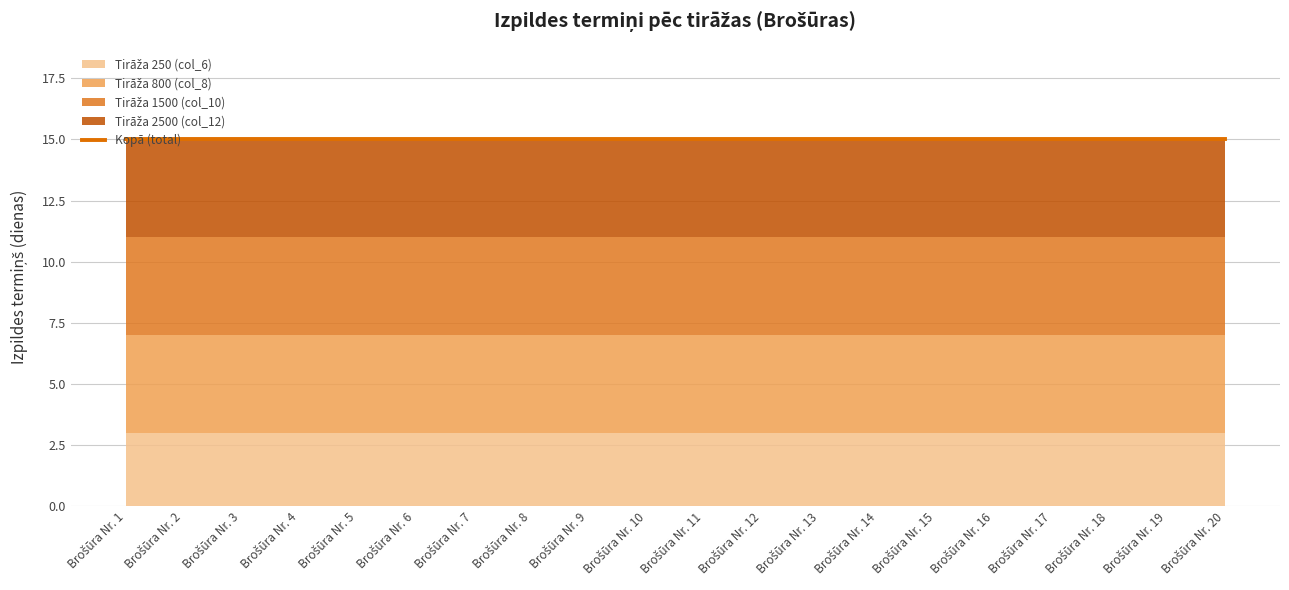

Which category has the lowest value across all series?

Brošūra Nr. 1